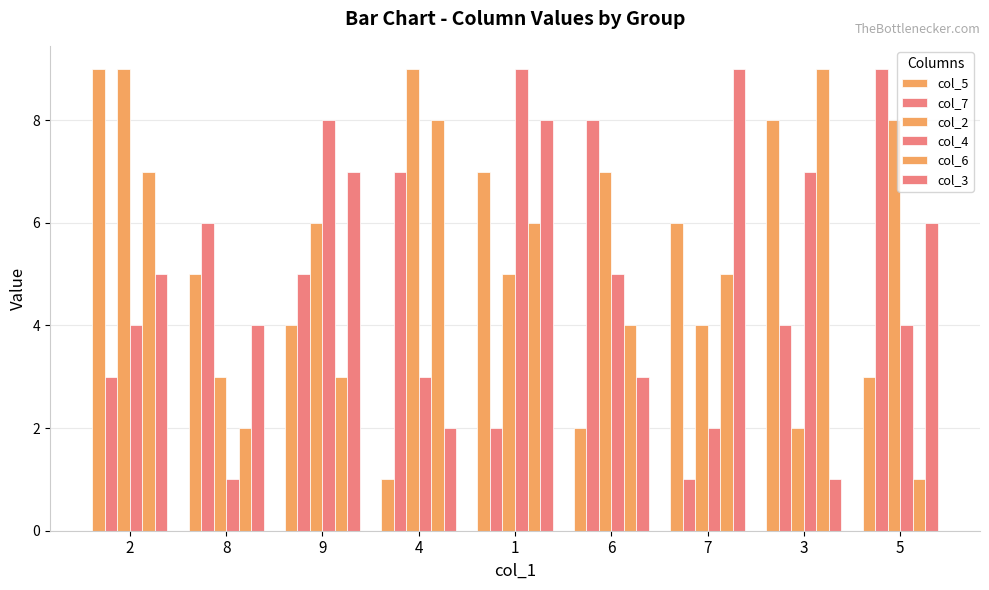

How many series are shown in this chart?

6